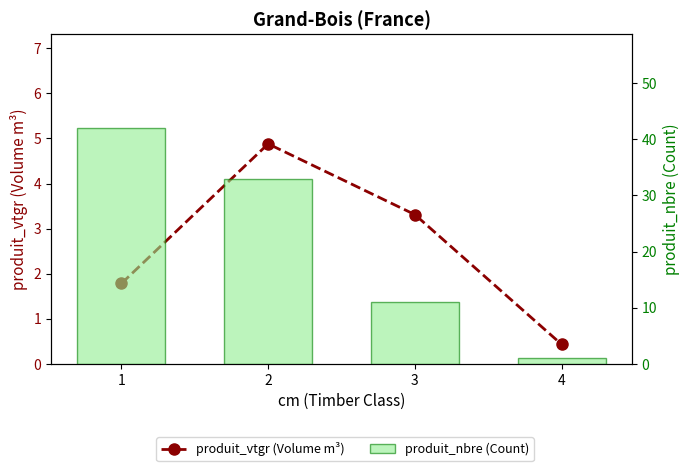

Where does the produit_nbre (Count) series first go above 33?

1